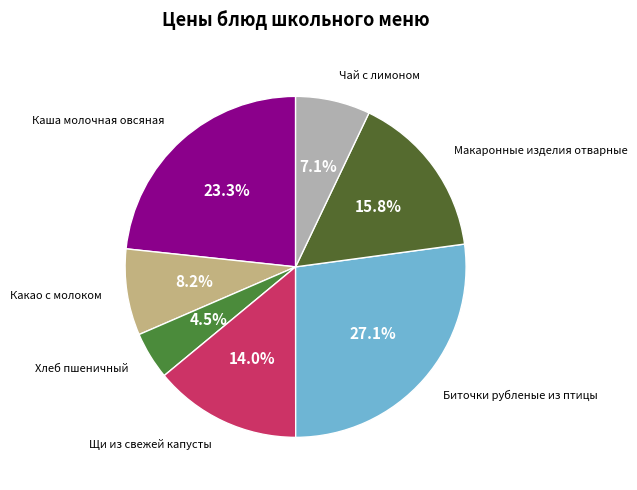

How many slices are in this pie chart?

7